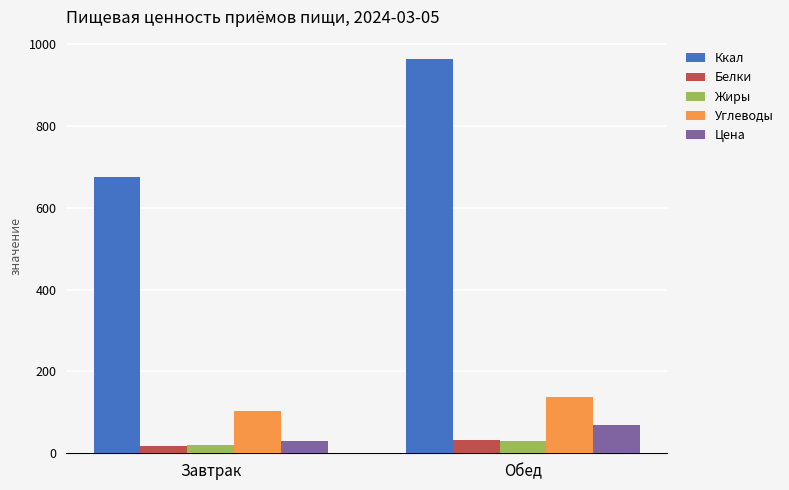

The Цена series shows 68.1 at Обед. True or false?

True